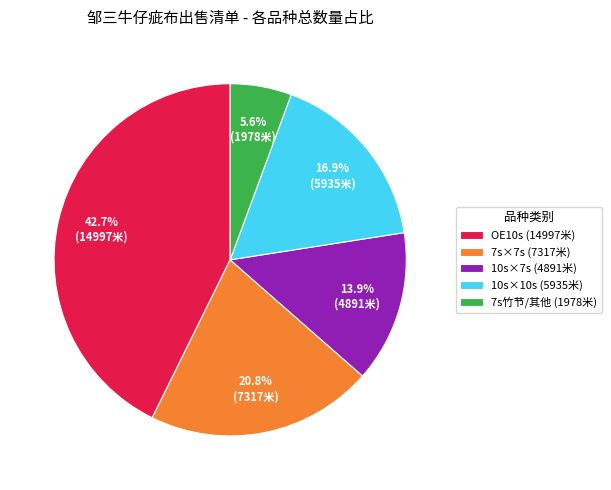

What percentage do 10s×10s (5935米) and 7s×7s (7317米) together represent?

37.7%